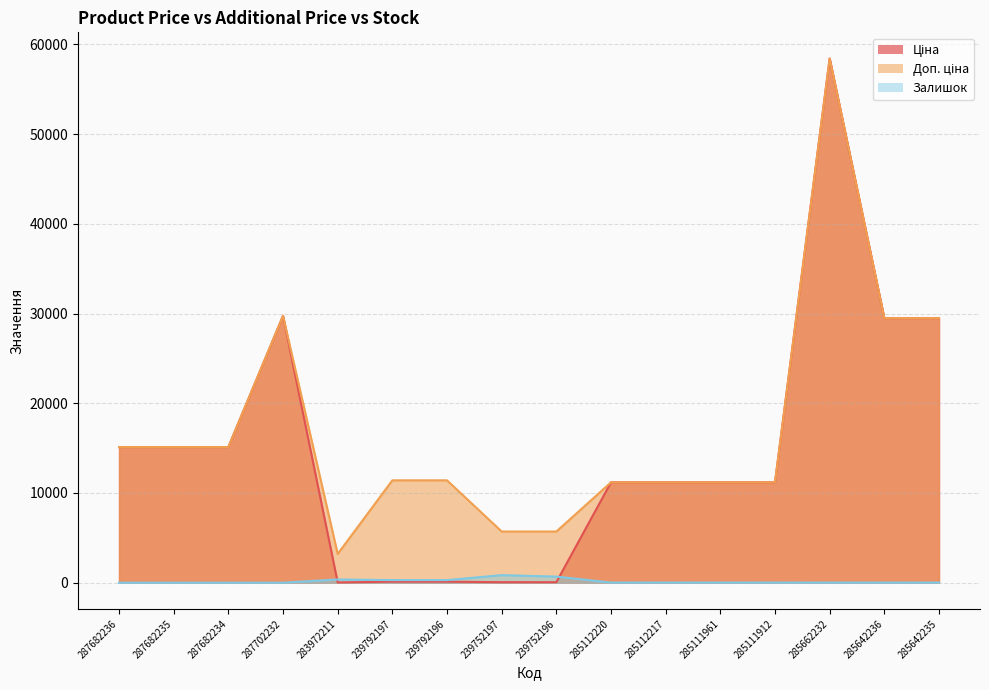

Is it true that Ціна equals 57.0 at 239752197?

True